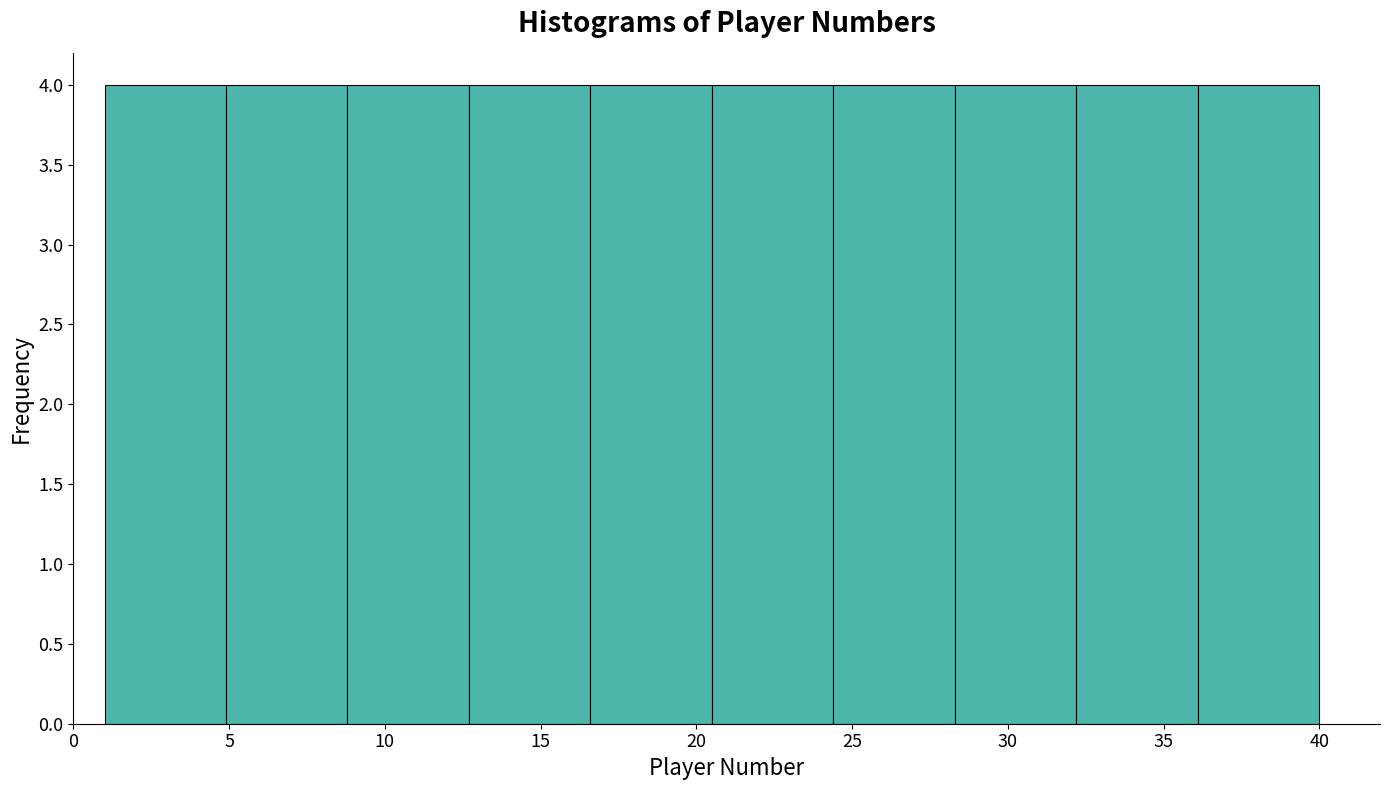

Reading left to right, transcribe this chart: for each bar, give the range it covers on the x-axis and its height. Neither the bar edges nor the heights are printed on the chart, so give them approximately, as read against the axes.

1.0 to 4.9: 4
4.9 to 8.8: 4
8.8 to 12.7: 4
12.7 to 16.6: 4
16.6 to 20.5: 4
20.5 to 24.4: 4
24.4 to 28.3: 4
28.3 to 32.2: 4
32.2 to 36.1: 4
36.1 to 40.0: 4